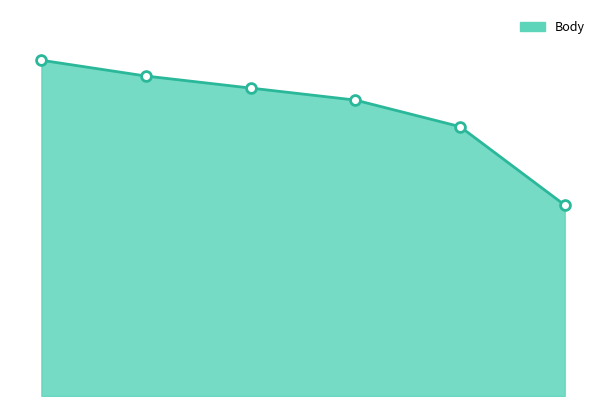

Does the chart have visible grid lines?

No